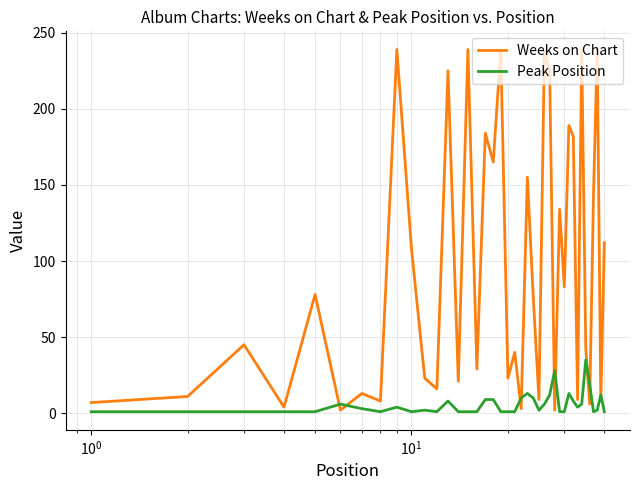

What is the difference between the maximum and minimum values in the Peak Position series?

34